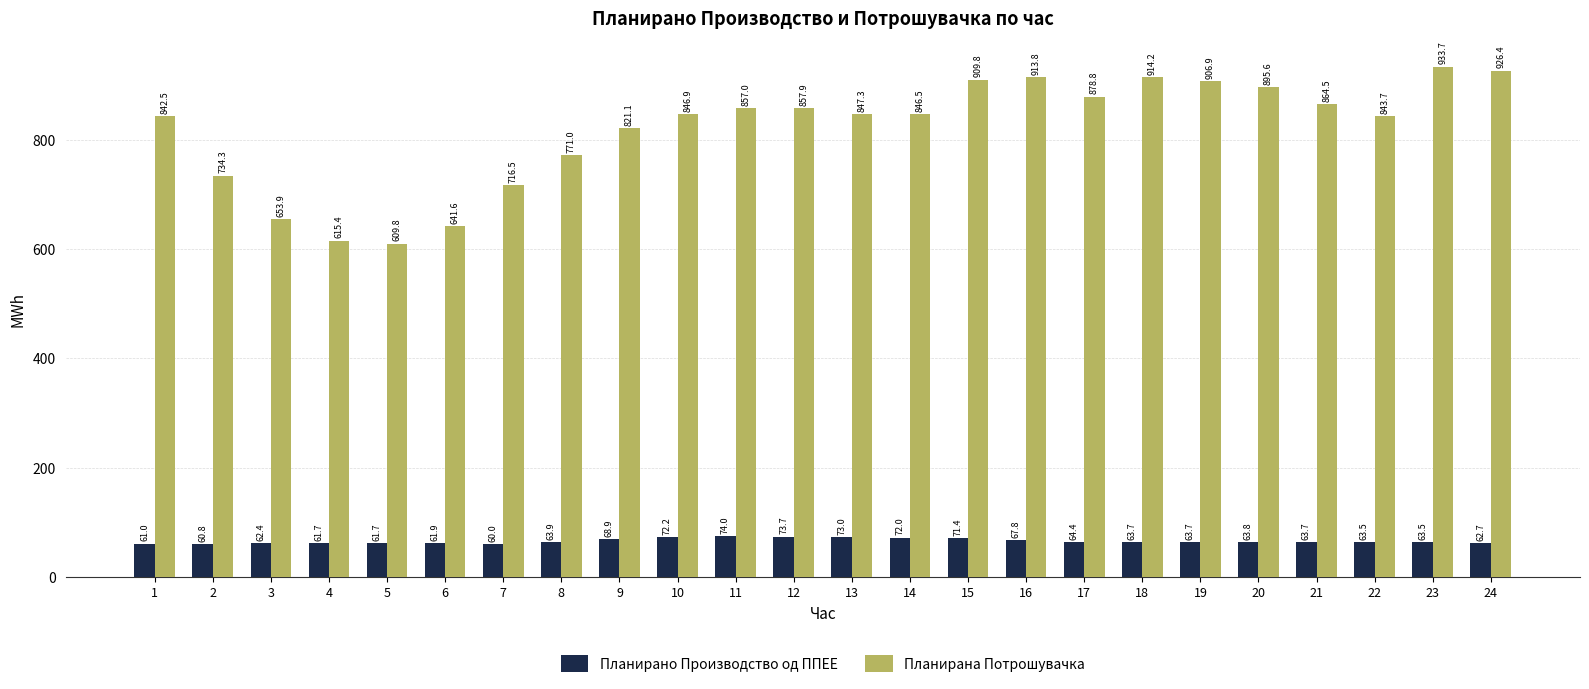

What is the value of the Планирано Производство од ППЕЕ bar at the 11th from the left?

74.0